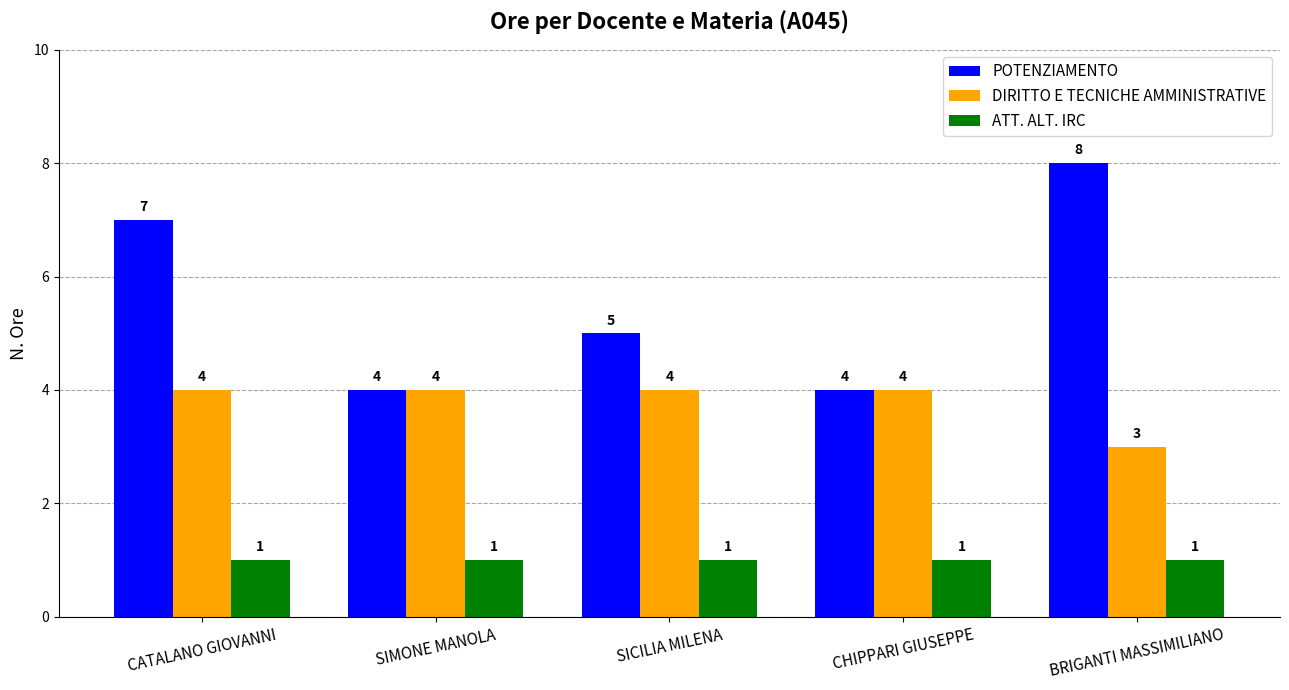

What is the maximum value for POTENZIAMENTO?

8